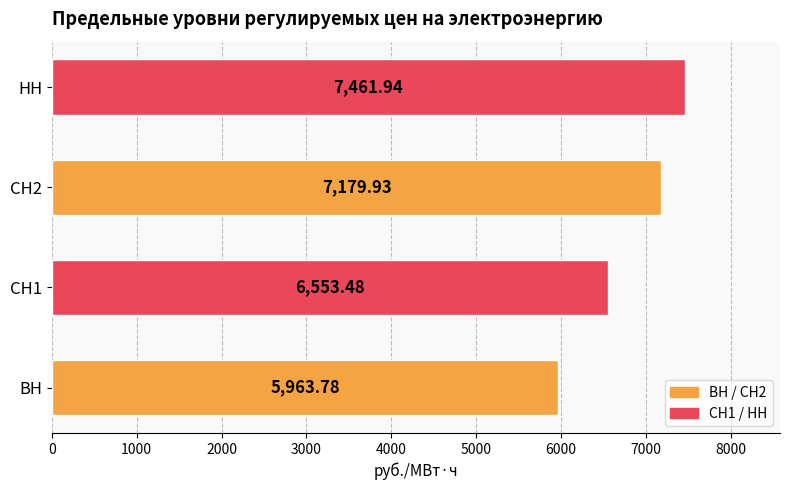

List the labels in order of value, largest first.

НН, СН2, СН1, ВН